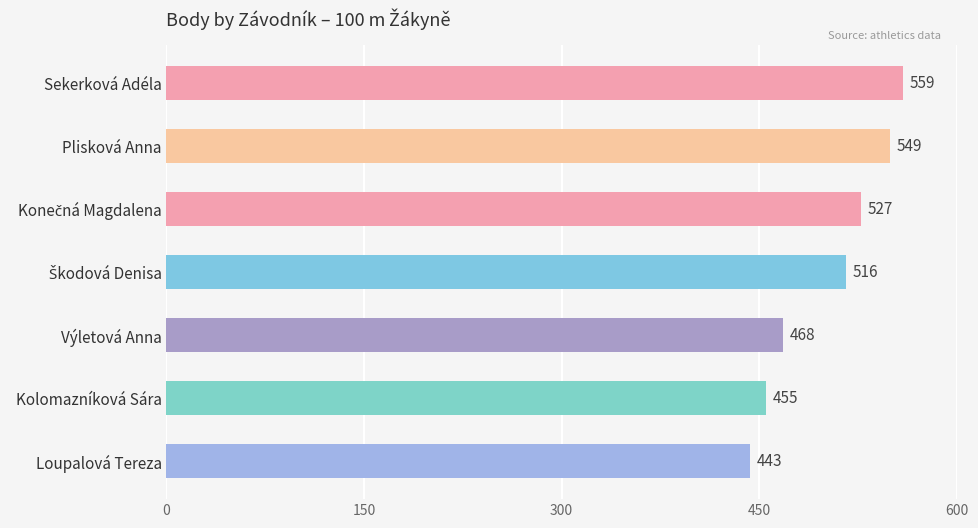

Reading bottom to top, what are all the values shown in this chart?

443	455	468	516	527	549	559